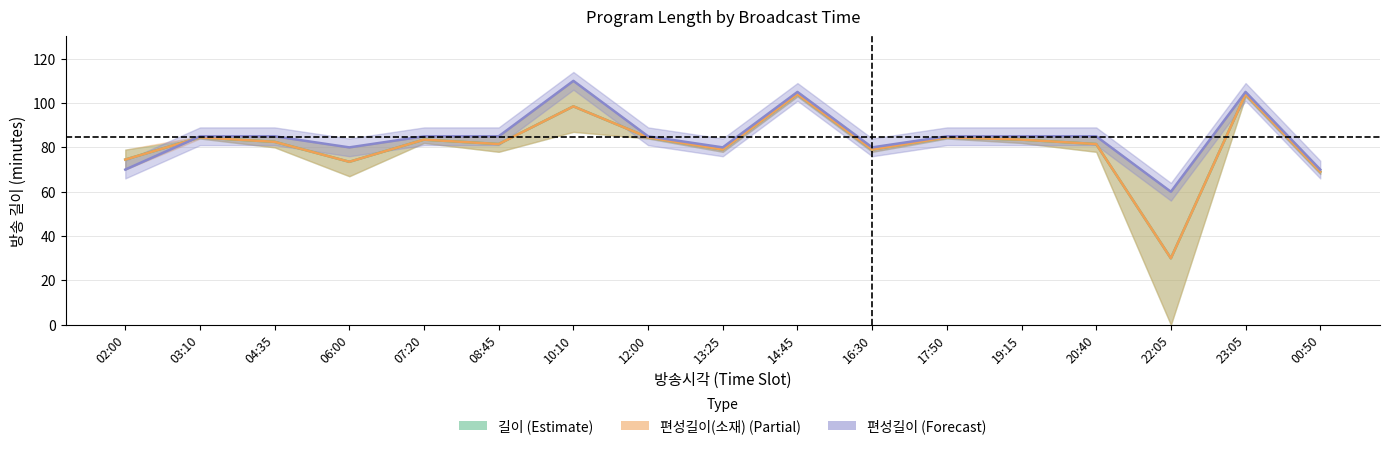

Where is the first local minimum for 편성길이?

06:00